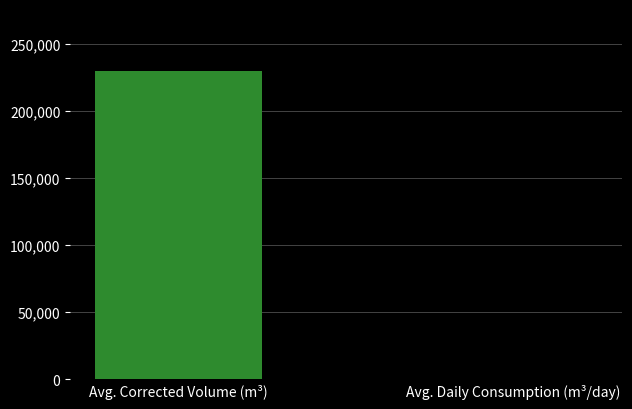

What is the maximum value shown in the chart?

229831